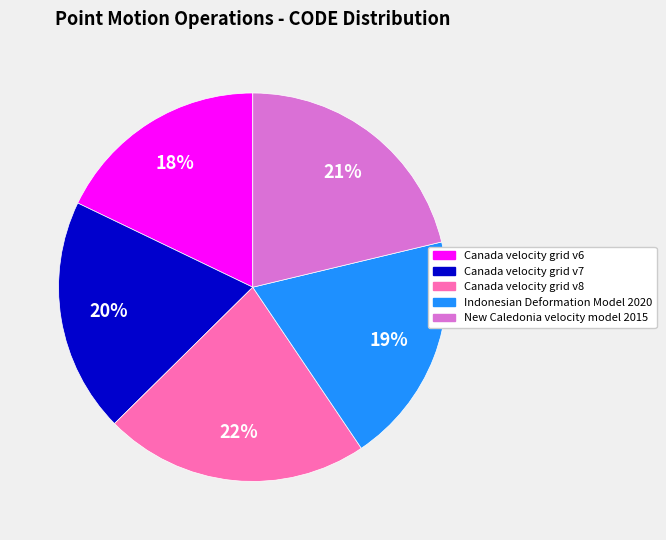

What is the ratio of the value at Canada velocity grid v7 to the value at Canada velocity grid v8?

0.9